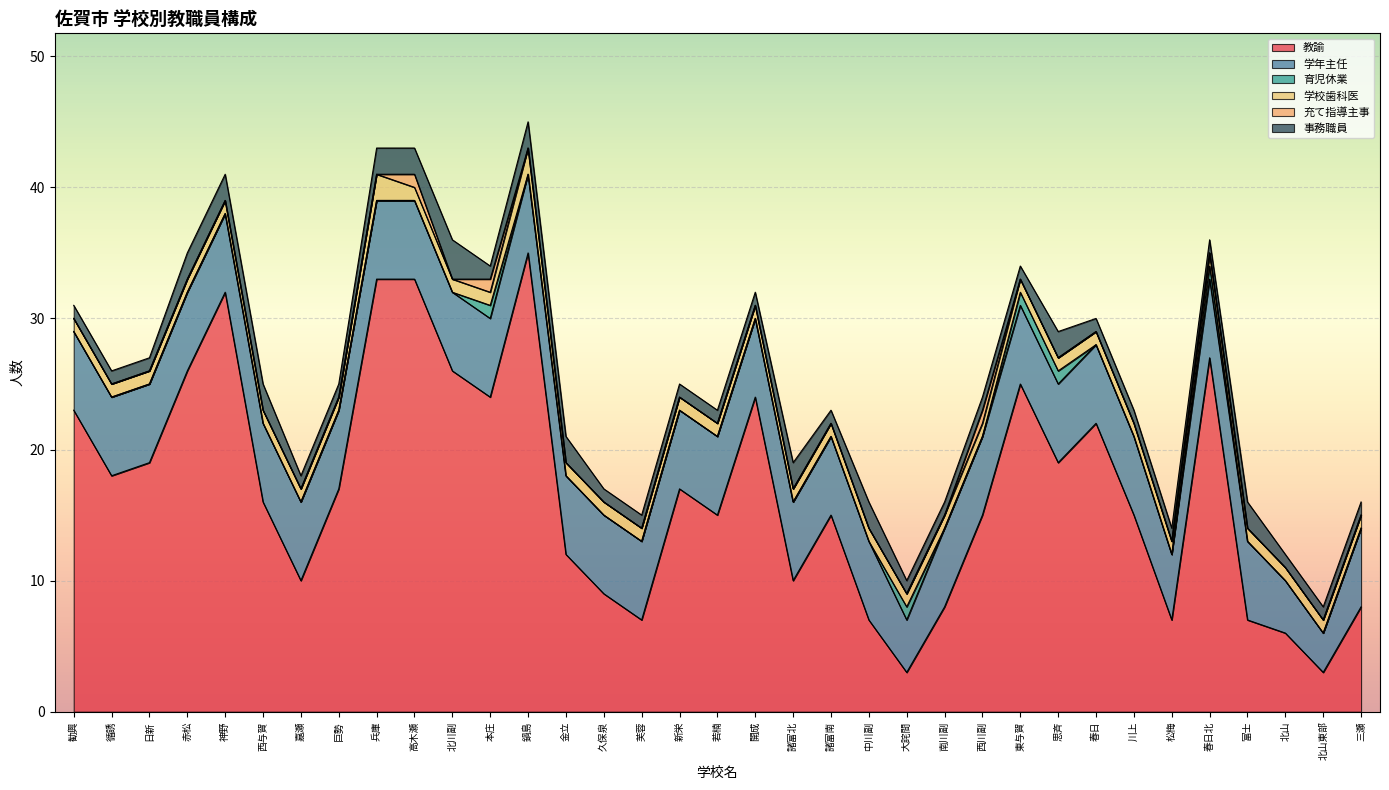

Which category has the highest value in the 教諭 series?

鍋島